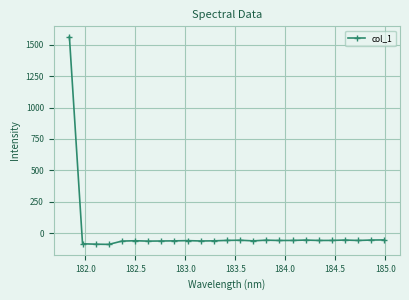

True or false: the data has more than 0 interior local peaks.

True